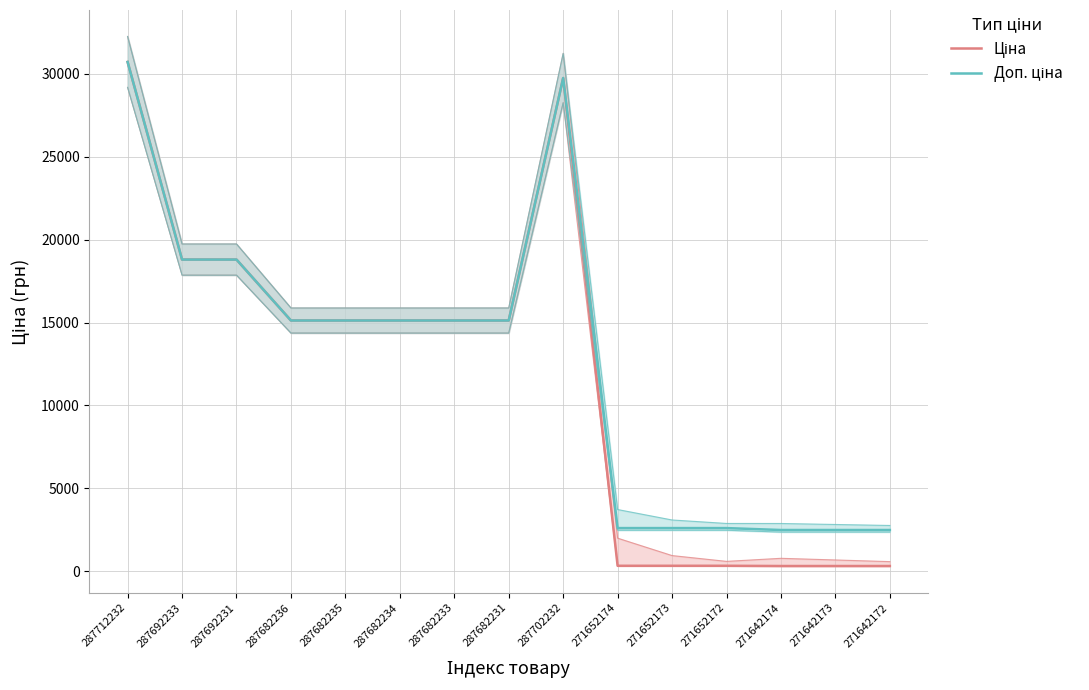

Rank the series at 287682235 from lowest to highest value.

Ціна, Доп. ціна